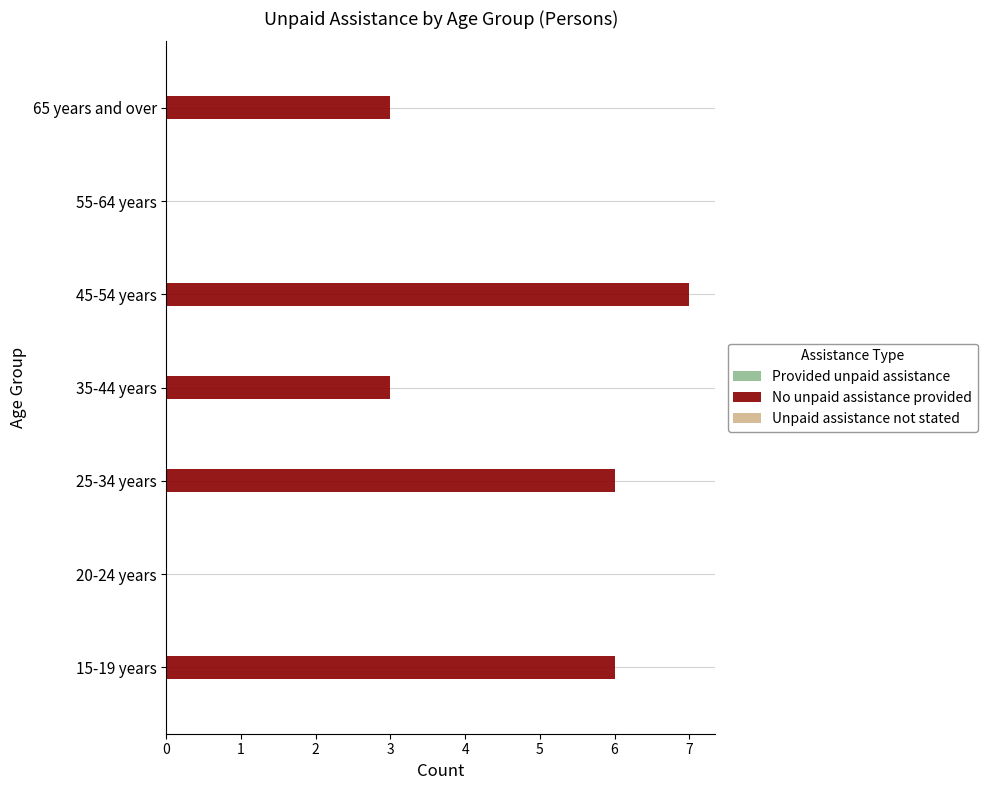

What is the sum of the values at 15-19 years and 25-34 years?

12